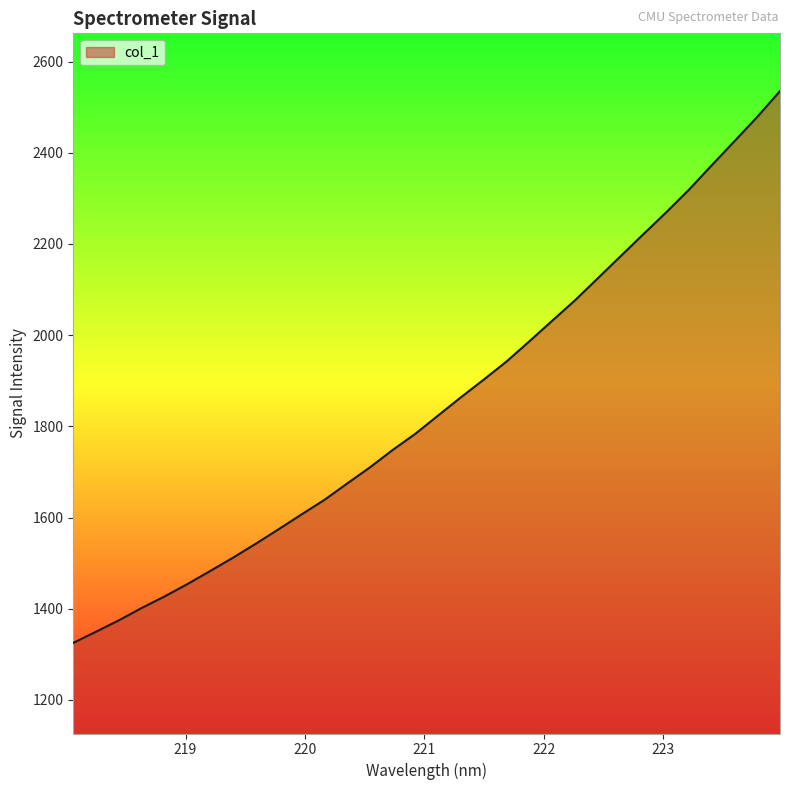

Reading right to left, transcribe all the data shown in this chart.

223.9802=2535.2	223.7895=2478.5	223.5987=2425.2	223.408=2372.4	223.2172=2318.9	223.0264=2269.2	222.8355=2221.3	222.6447=2173.0	222.4538=2124.6	222.263=2076.4	222.0721=2031.6	221.8812=1986.6	221.6902=1942.4	221.4993=1902.6	221.3083=1863.9	221.1174=1824.0	220.9264=1783.8	220.7354=1748.1	220.5444=1709.9	220.3533=1674.5	220.1623=1638.4	219.9712=1606.6	219.7801=1574.3	219.589=1542.5	219.3979=1511.9	219.2067=1482.7	219.0156=1454.0	218.8244=1426.8	218.6332=1401.6	218.442=1374.5	218.2508=1349.6	218.0596=1325.0